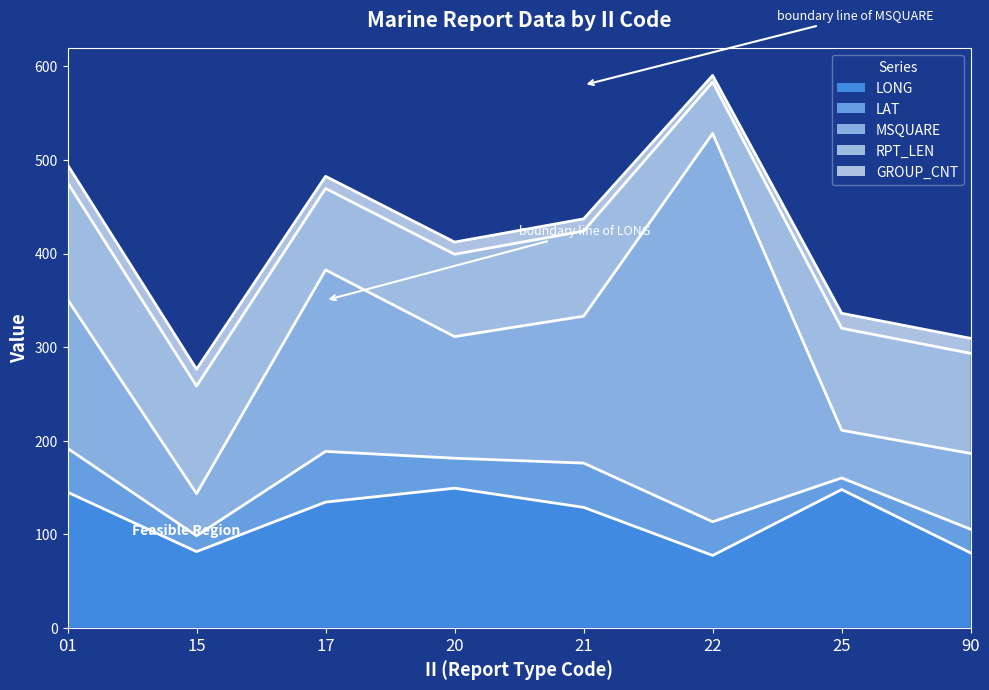

What are all the series names shown in the legend?

LONG, LAT, MSQUARE, RPT_LEN, GROUP_CNT